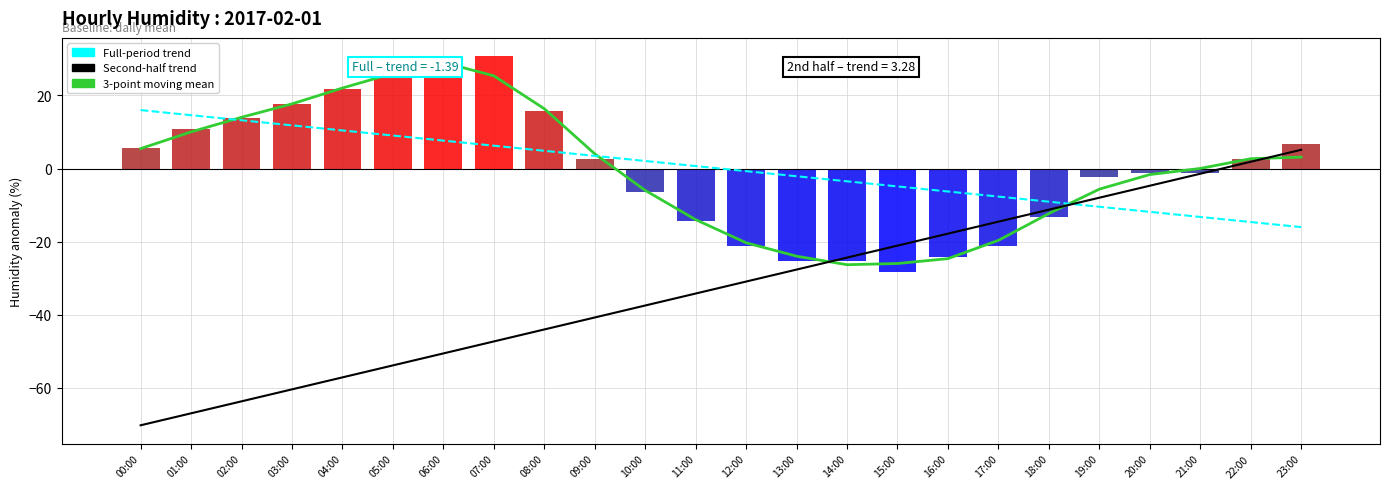

Reading right to left, extract all data points from this chart.

3-point moving mean: 23:00=3.1	22:00=2.7	21:00=0.0	20:00=-1.6	19:00=-5.6	18:00=-12.3	17:00=-19.6	16:00=-24.6	15:00=-26.0	14:00=-26.3	13:00=-24.0	12:00=-20.3	11:00=-14.0	10:00=-6.0	09:00=4.0	08:00=16.4	07:00=25.4	06:00=29.0	05:00=26.0	04:00=22.0	03:00=17.7	02:00=14.0	01:00=10.0	00:00=5.5
Full-period trend: 23:00=-16.0	22:00=-14.6	21:00=-13.2	20:00=-11.8	19:00=-10.4	18:00=-9.0	17:00=-7.7	16:00=-6.3	15:00=-4.9	14:00=-3.5	13:00=-2.1	12:00=-0.7	11:00=0.7	10:00=2.1	09:00=3.5	08:00=4.9	07:00=6.3	06:00=7.7	05:00=9.0	04:00=10.4	03:00=11.8	02:00=13.2	01:00=14.6	00:00=16.0
Second-half trend: 23:00=5.1	22:00=1.9	21:00=-1.4	20:00=-4.7	19:00=-8.0	18:00=-11.2	17:00=-14.5	16:00=-17.8	15:00=-21.1	14:00=-24.3	13:00=-27.6	12:00=-30.9	11:00=-34.2	10:00=-37.4	09:00=-40.7	08:00=-44.0	07:00=-47.3	06:00=-50.6	05:00=-53.8	04:00=-57.1	03:00=-60.4	02:00=-63.7	01:00=-66.9	00:00=-70.2
humid: 23:00=6.7	22:00=2.7	21:00=-1.3	20:00=-1.3	19:00=-2.3	18:00=-13.3	17:00=-21.3	16:00=-24.3	15:00=-28.3	14:00=-25.3	13:00=-25.3	12:00=-21.3	11:00=-14.3	10:00=-6.3	09:00=2.7	08:00=15.7	07:00=30.7	06:00=29.7	05:00=26.7	04:00=21.7	03:00=17.7	02:00=13.7	01:00=10.7	00:00=5.7